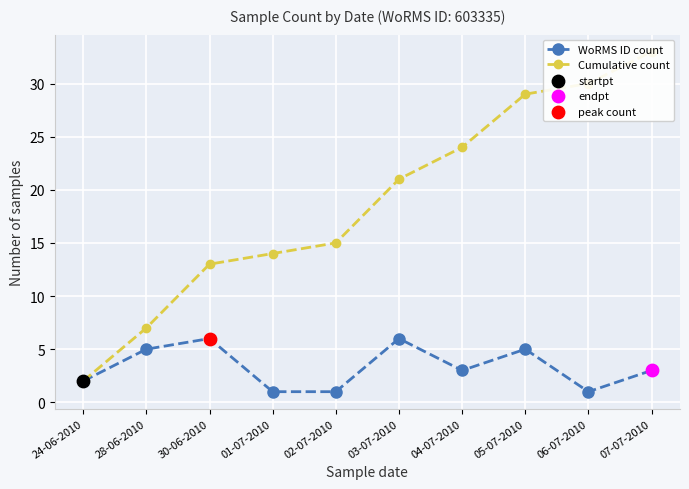

Which series has the largest total across all categories?

Cumulative count